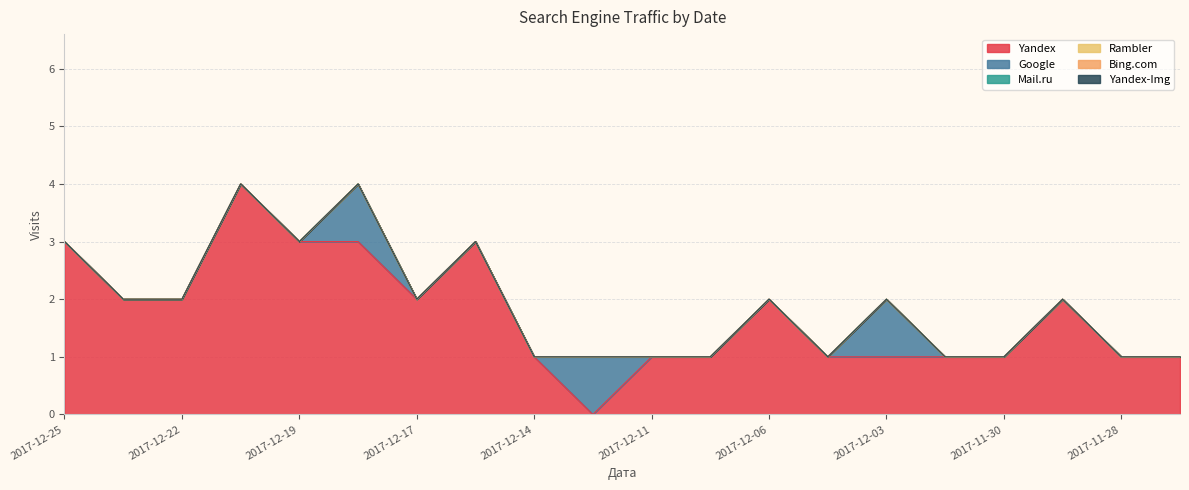

List the series in order of their peak value, lowest first.

Mail.ru, Rambler, Bing.com, Yandex-Img, Google, Yandex